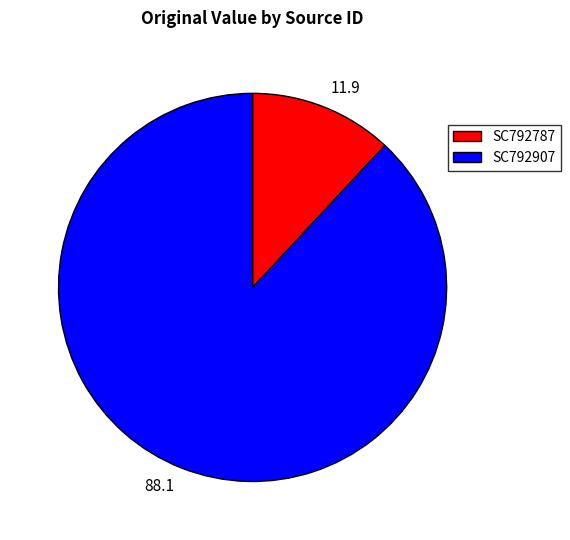

Which slice represents more than half of the pie?

SC792907